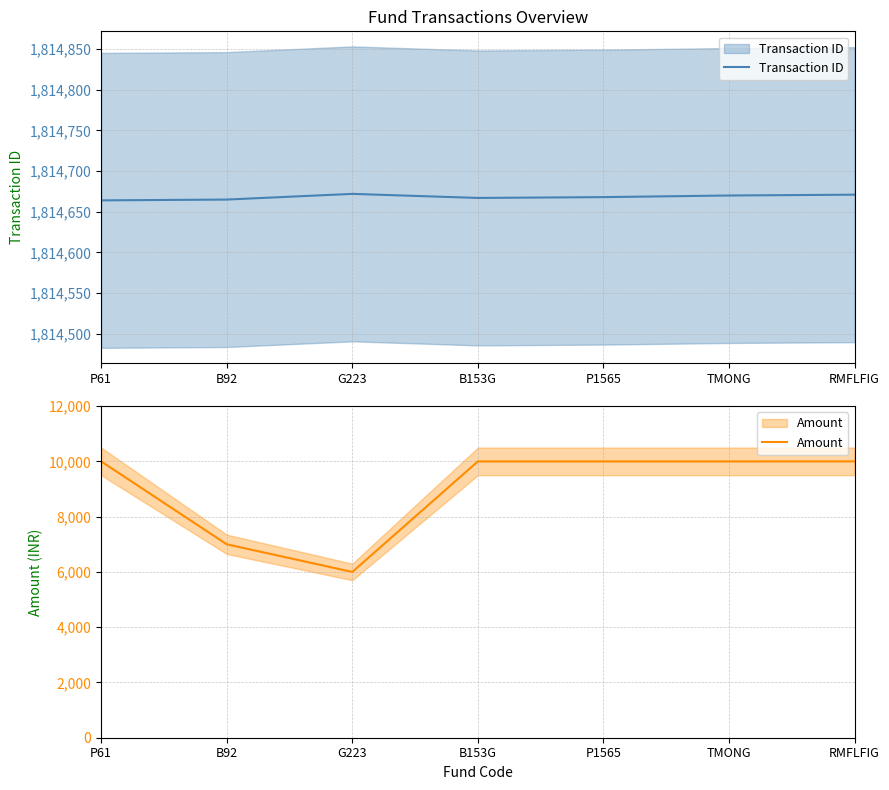

How many interior local peaks does the Transaction ID series have?

1